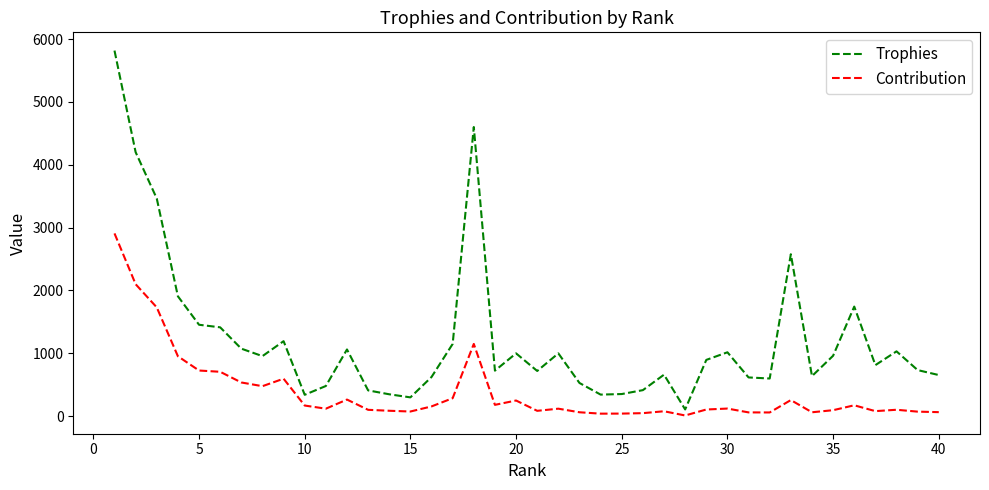

List the series in order of their peak value, lowest first.

Contribution, Trophies